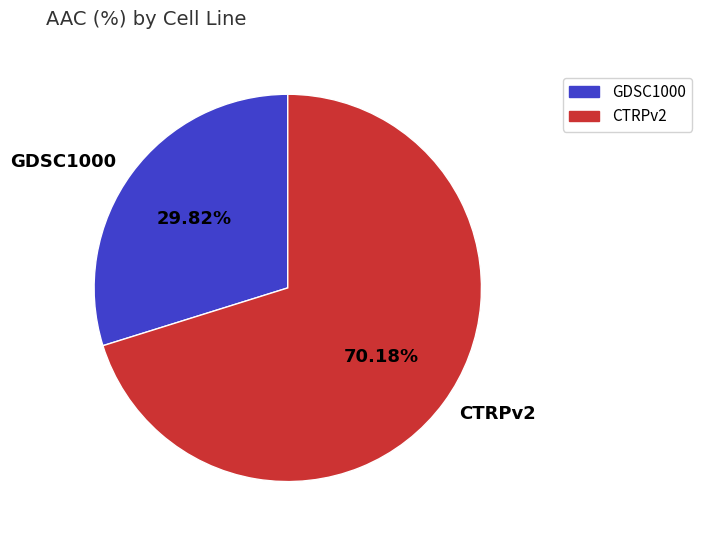

What is the largest slice in the pie chart?

CTRPv2